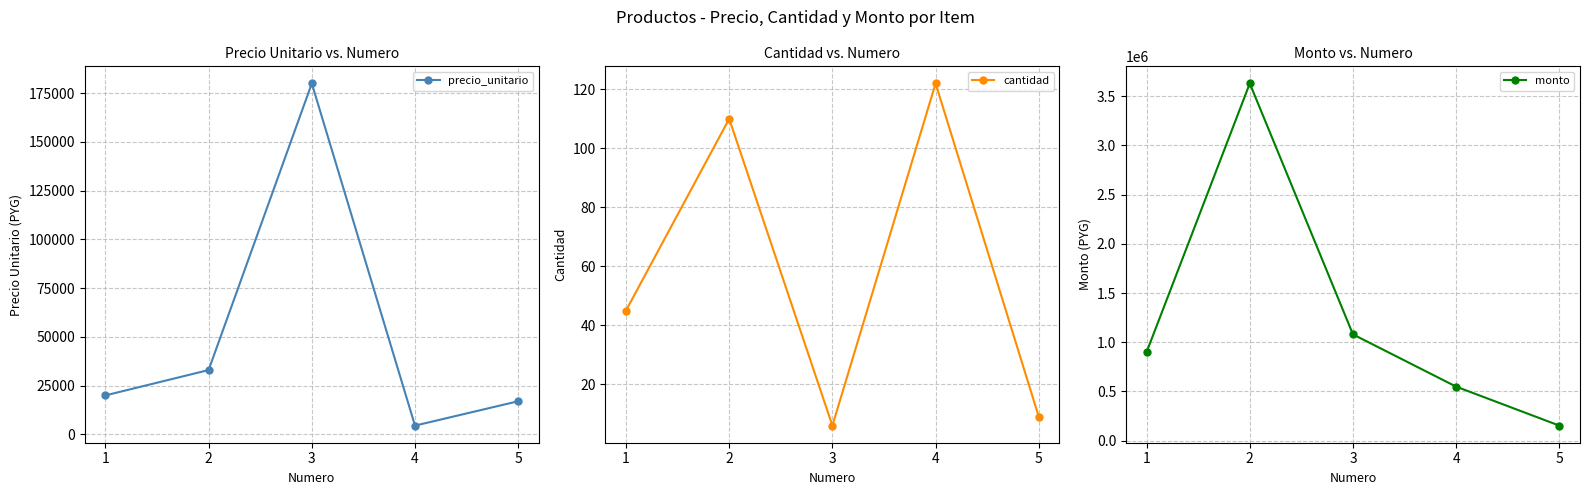

True or false: cantidad has a value of 122 at 4.

True